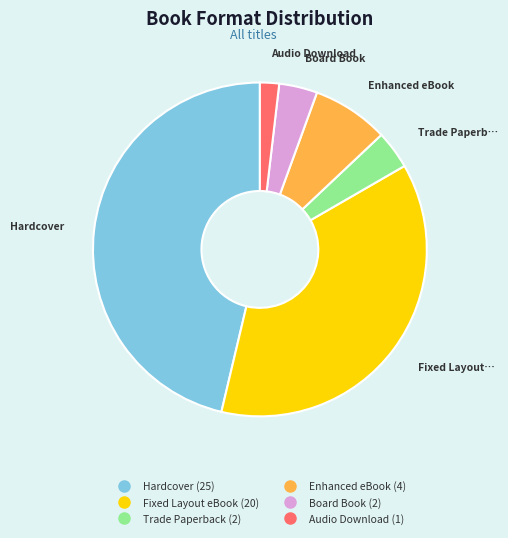

Which slice is the largest?

Hardcover